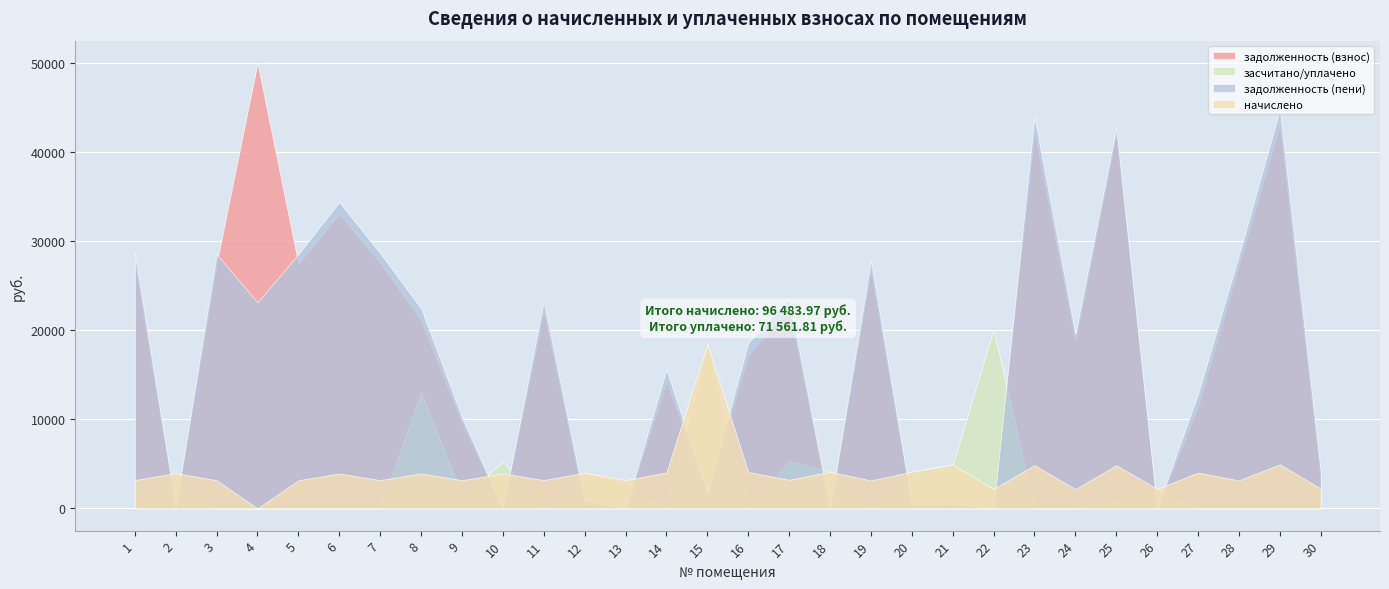

What are all the series names shown in the legend?

задолженность (взнос), засчитано/уплачено, задолженность (пени), начислено